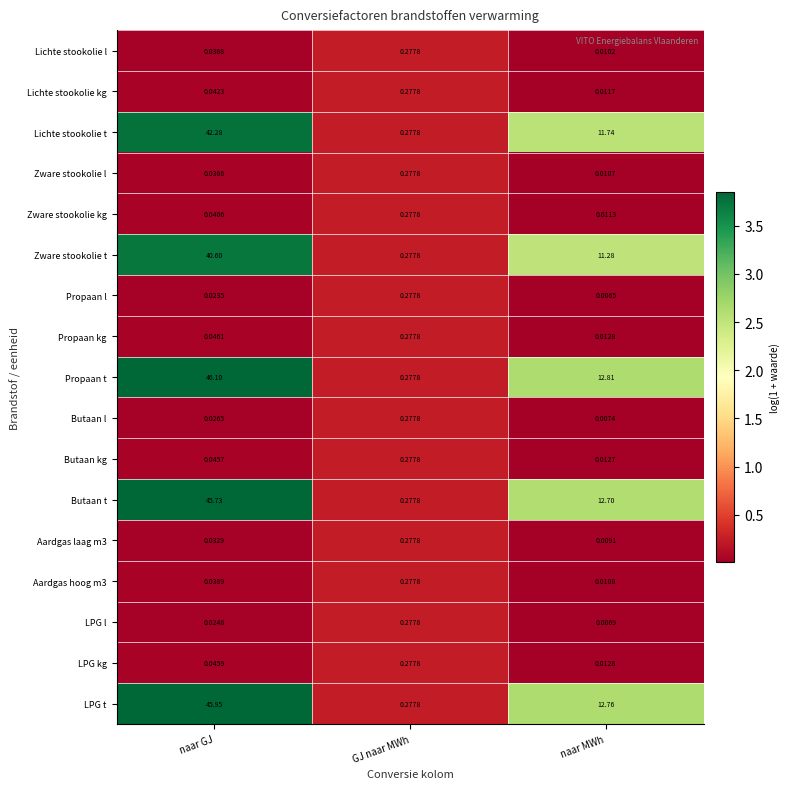

Where is LPG l nearest to the value 0?

naar MWh